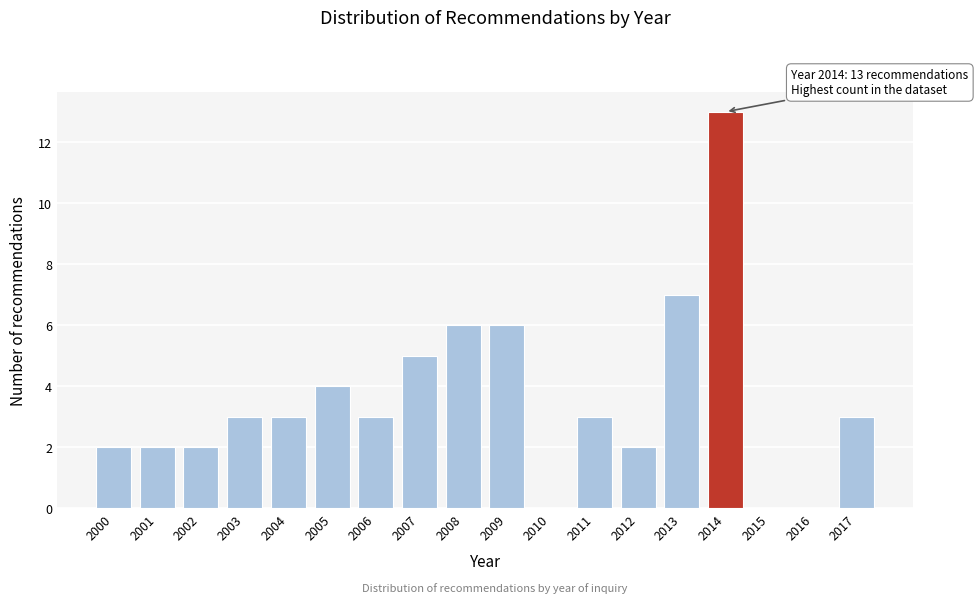

Reading left to right, extract all data points from this chart.

2000=2	2001=2	2002=2	2003=3	2004=3	2005=4	2006=3	2007=5	2008=6	2009=6	2010=0	2011=3	2012=2	2013=7	2014=13	2015=0	2016=0	2017=3